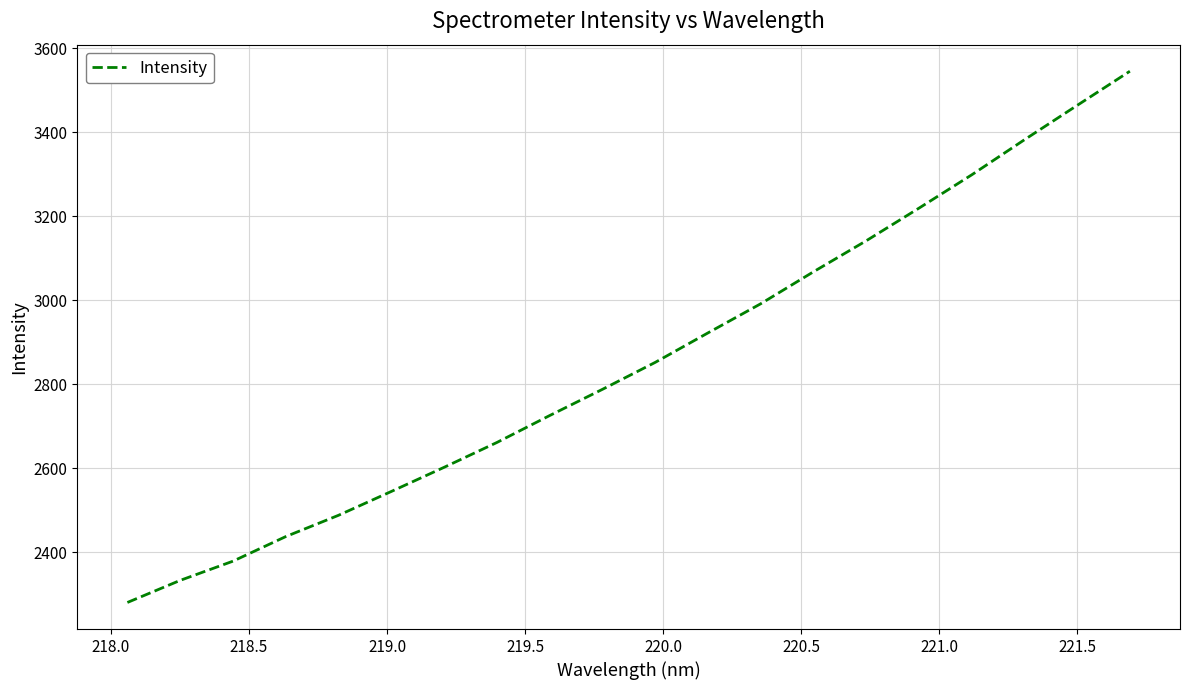

What is the difference between the maximum and minimum values?

1265.5